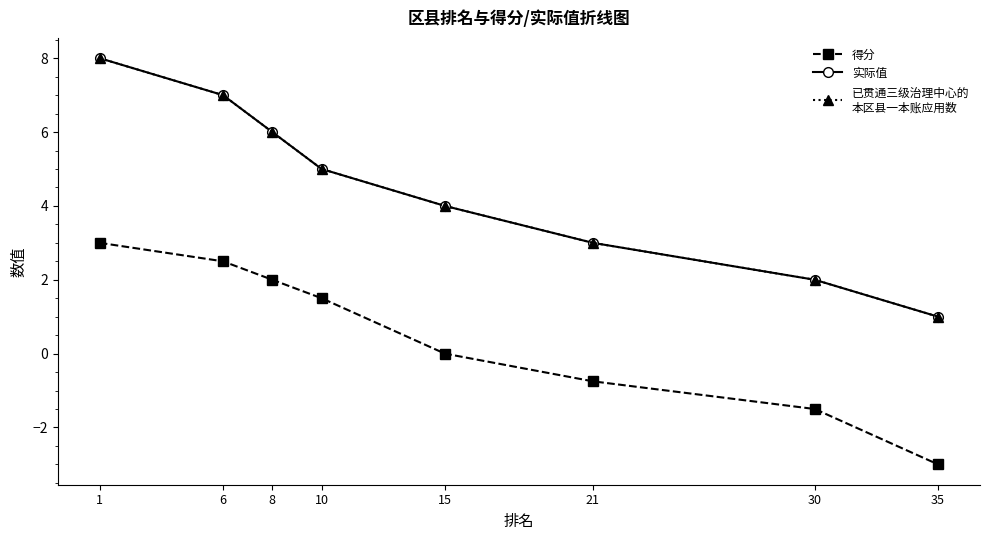

Does the chart display data point markers on the line(s)?

Yes